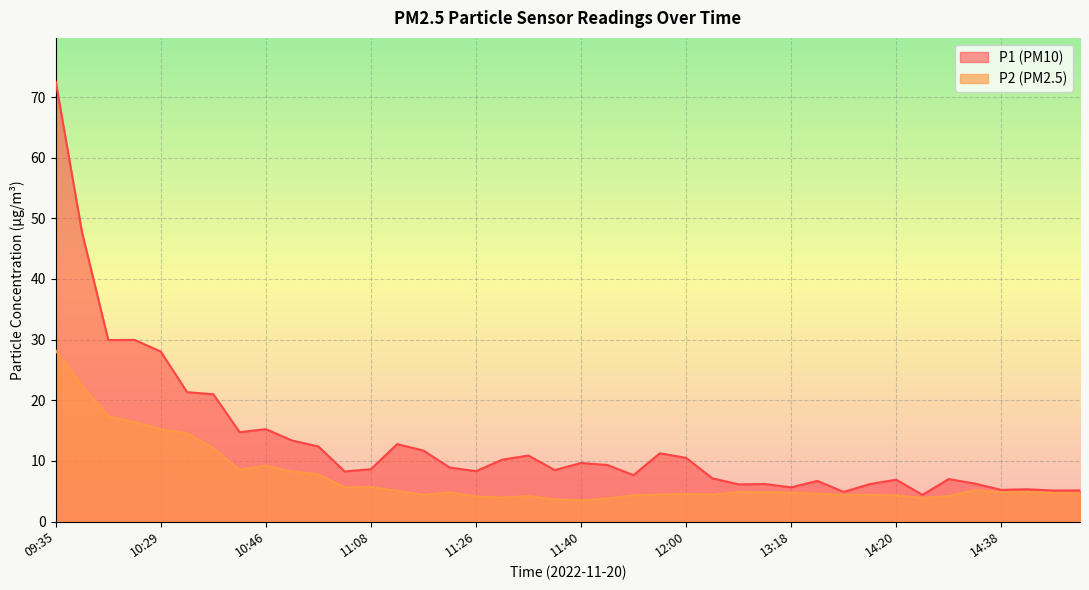

At which label does P1 reach its peak?

09:35